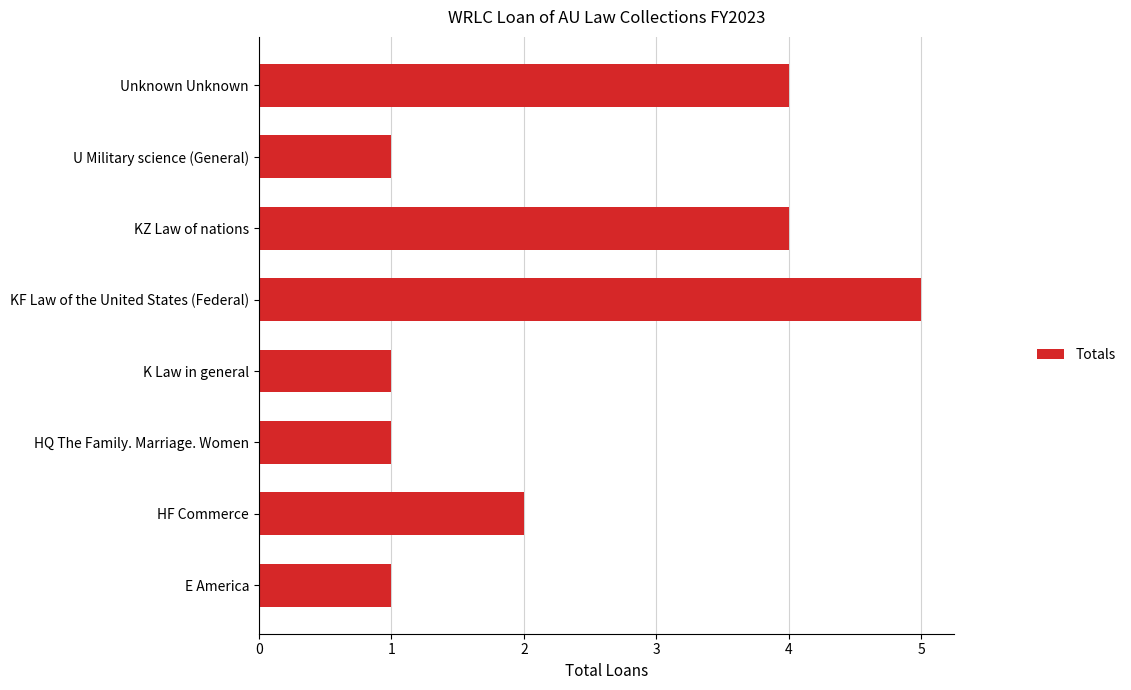

What is the difference between the maximum and minimum values?

4